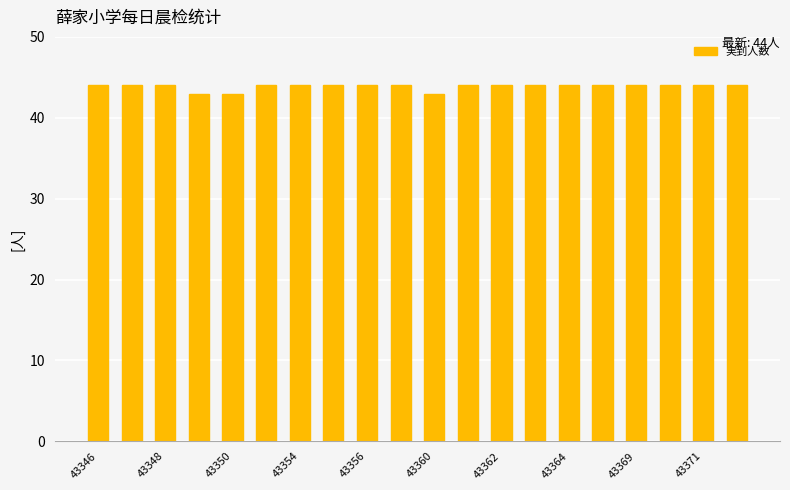

What is the greatest value displayed?

44